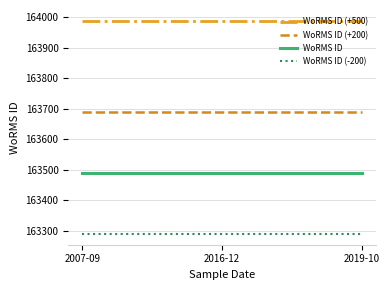

What is the maximum value for WoRMS ID (-200)?

163289